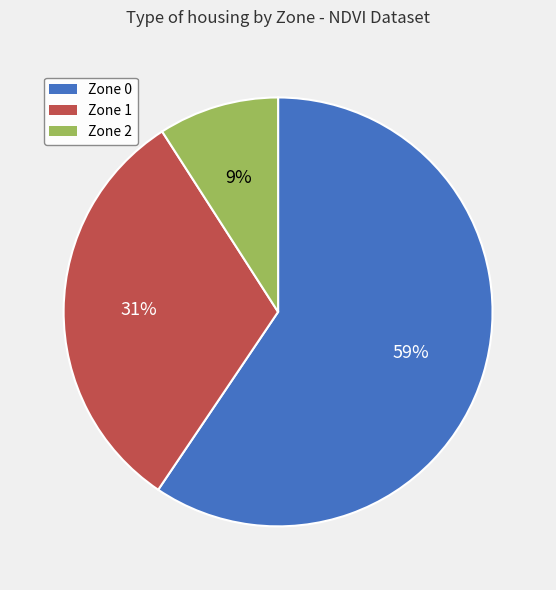

How many segments does this pie chart have?

3